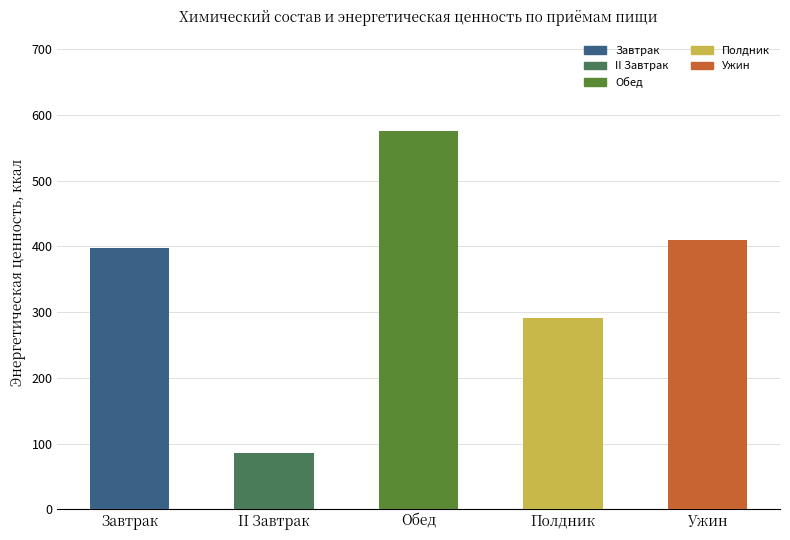

What is the maximum value shown in the chart?

576.4